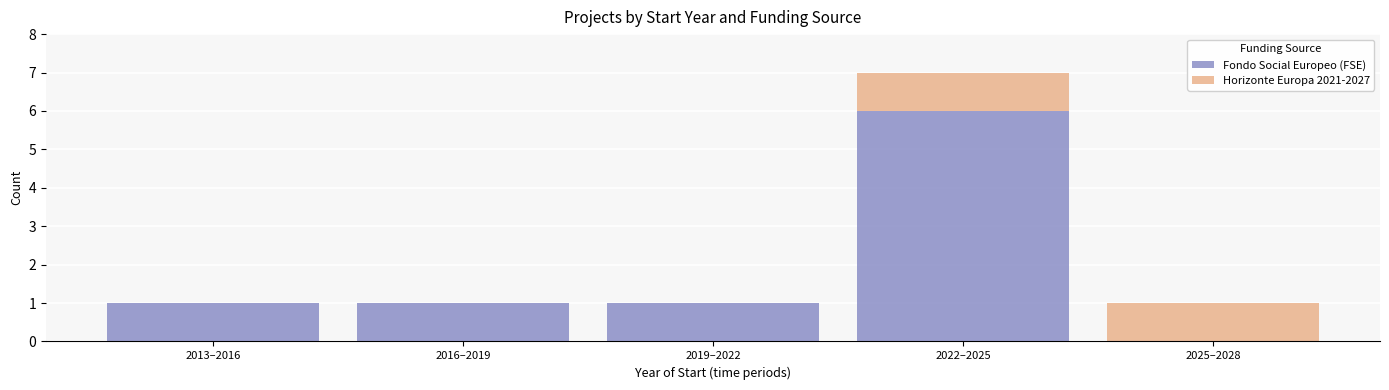

Reading left to right, list the values for the Fondo Social Europeo (FSE) series.

2013–2016=1	2016–2019=1	2019–2022=1	2022–2025=6	2025–2028=0